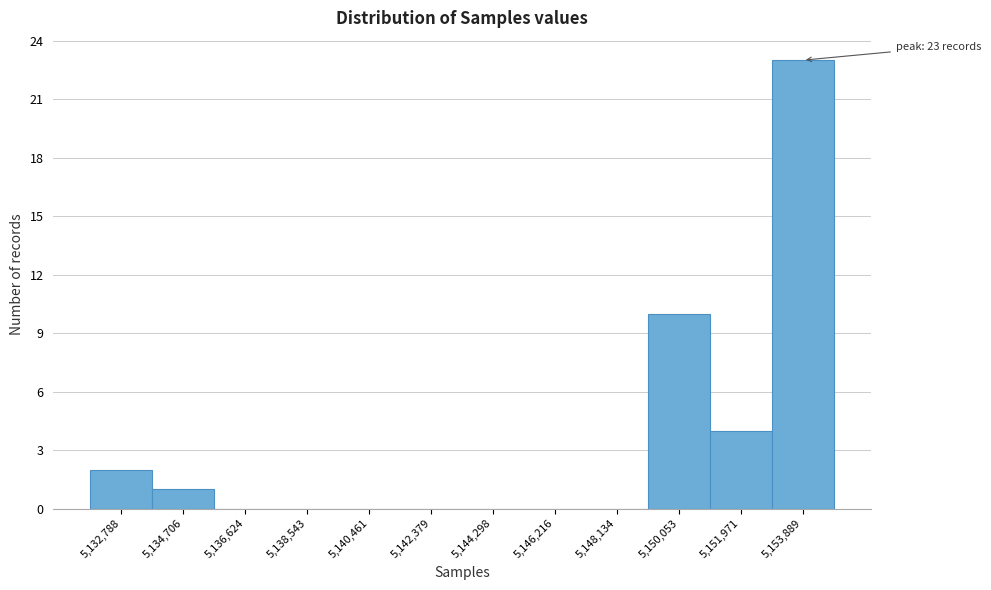

Reading left to right, what are all the values shown in this chart?

5,132,788=2	5,134,706=1	5,136,624=0	5,138,543=0	5,140,461=0	5,142,379=0	5,144,298=0	5,146,216=0	5,148,134=0	5,150,053=10	5,151,971=4	5,153,889=23